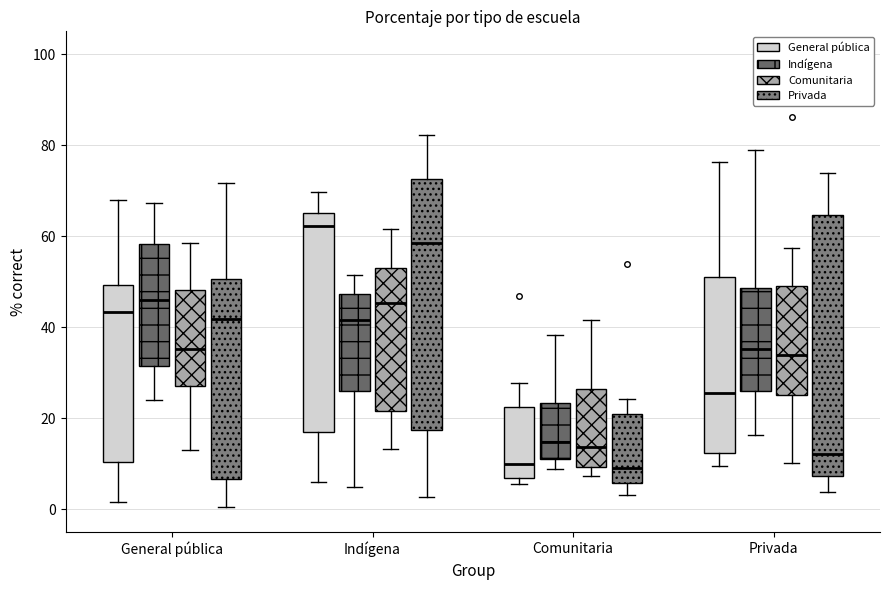

Where does the median line of the box for Privada (Comunitaria) sit on the y-axis? The values are not printed on the chart, so give them approximately, as read against the axis.

34